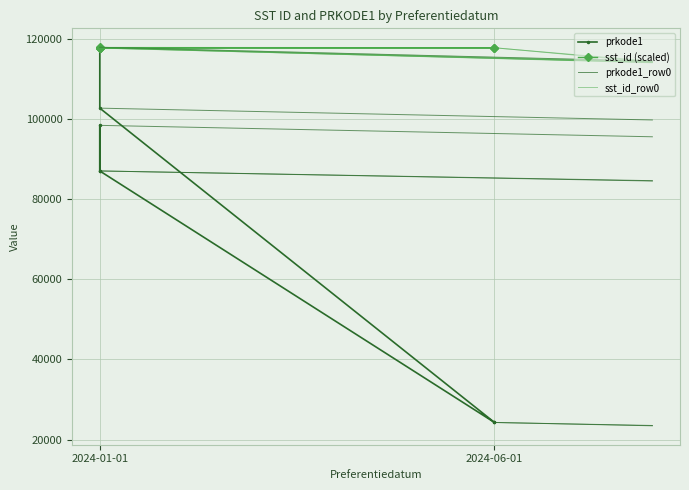

Is the value of prkode1 at 2024-06-01 greater than the value of sst_id at 2024-01-01?

No